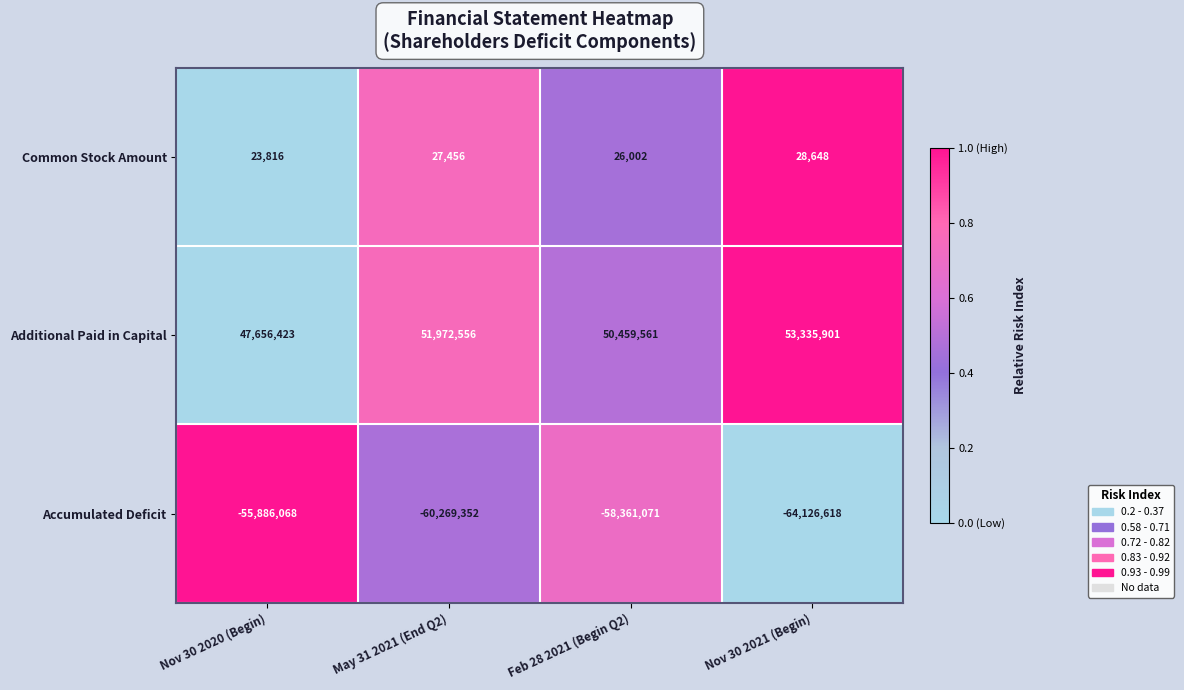

What is the sum of the Additional Paid in Capital values at Nov 30 2021 (Begin) and May 31 2021 (End Q2)?

105308457